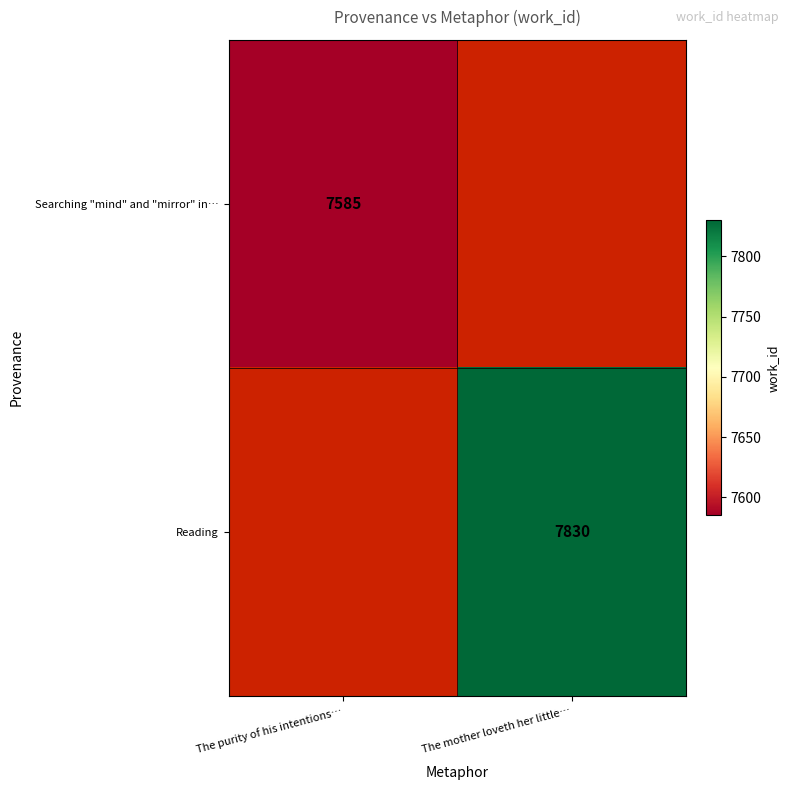

Is it true that Reading equals 12561 at The mother loveth her little…?

False